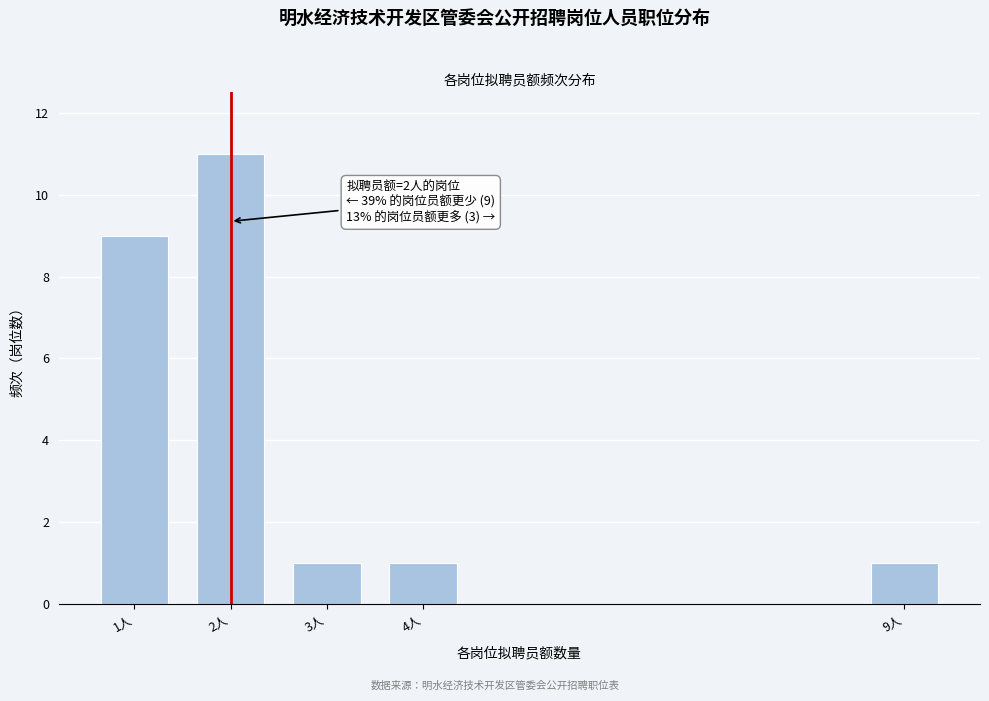

Reading left to right, transcribe all the data shown in this chart.

9	11	1	1	1